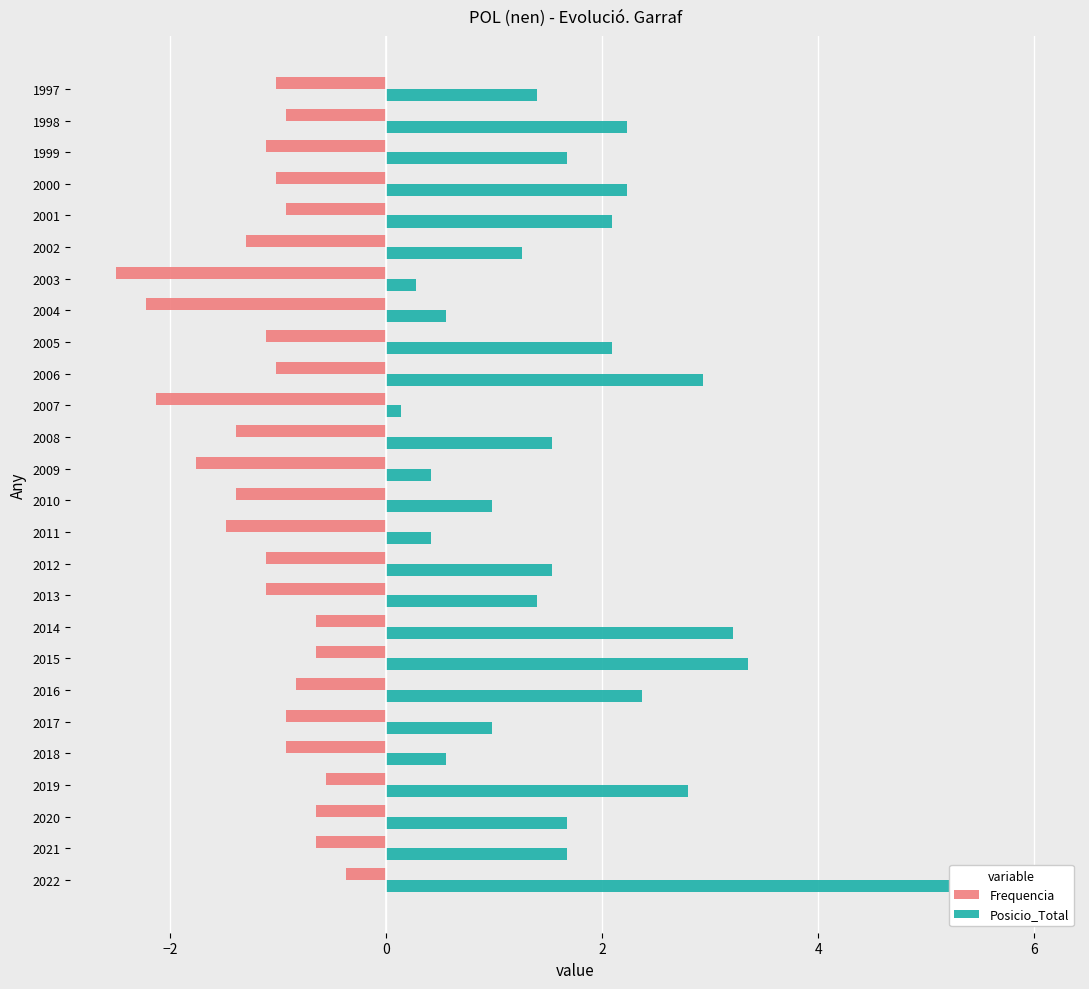

What is the average value of the Frequencia series?

-1.1